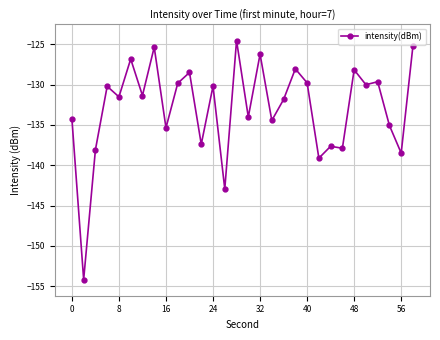

What is the minimum value shown in the chart?

-154.2